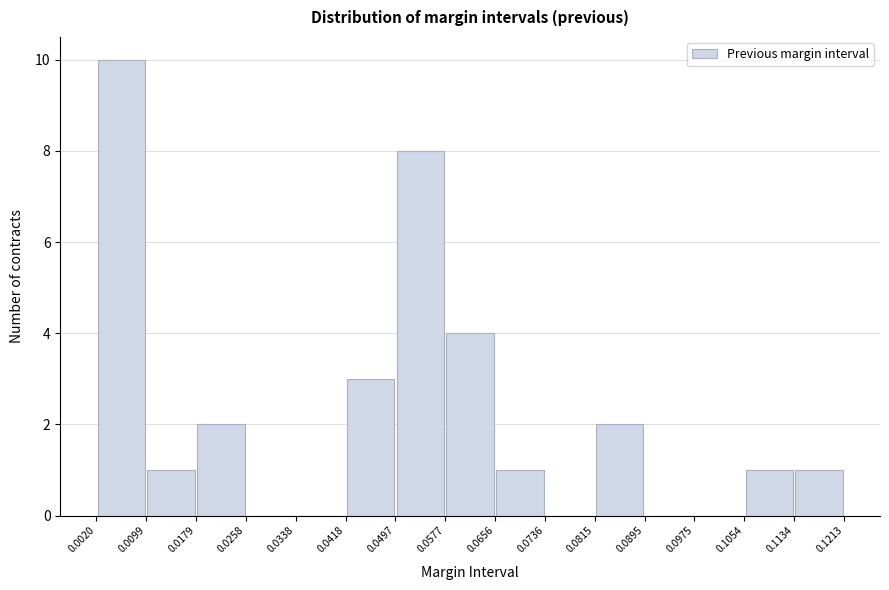

Over which range of the x-axis is the bar tallest?

0.0020 to 0.0099